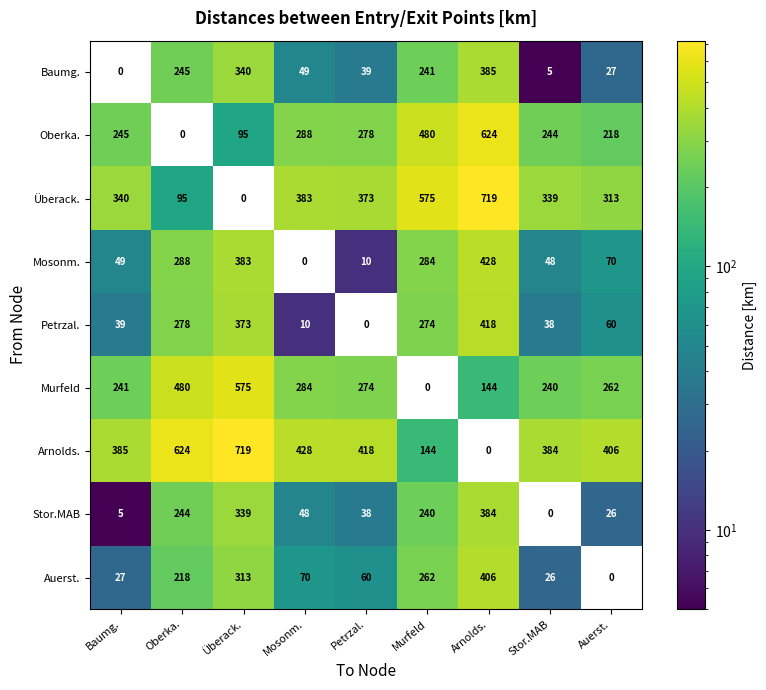

What is the maximum value shown in the chart?

719